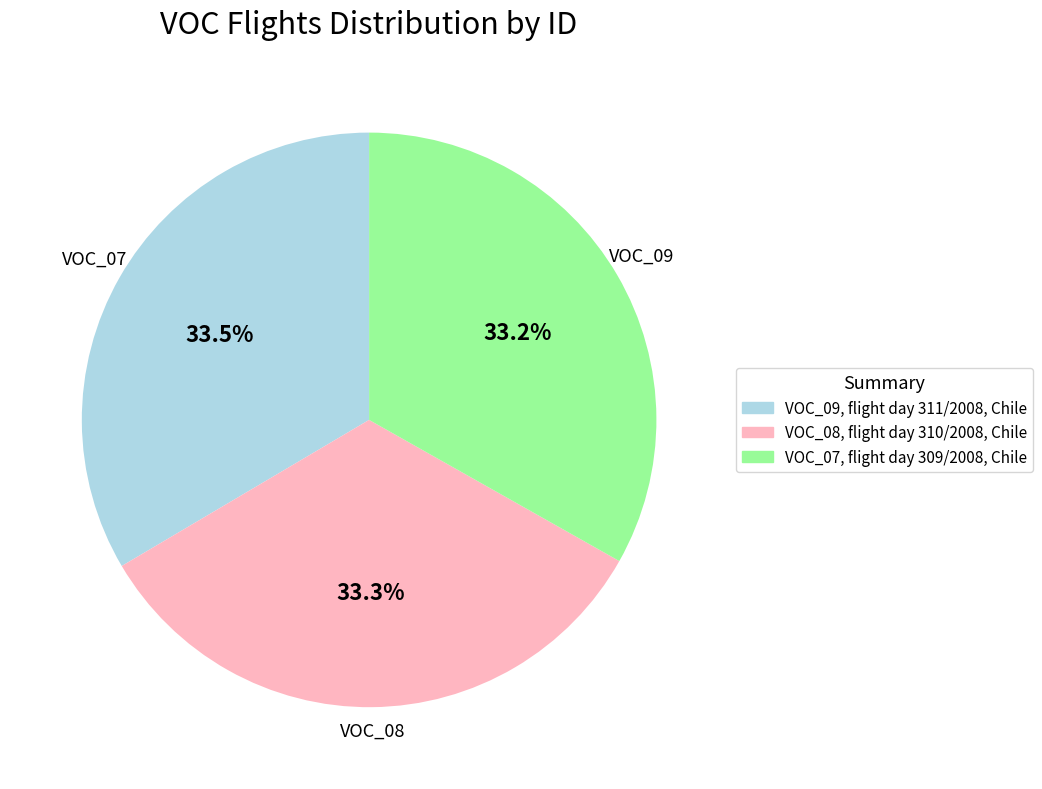

Does VOC_08, flight day 310/2008, Chile account for over 50% of the chart?

No